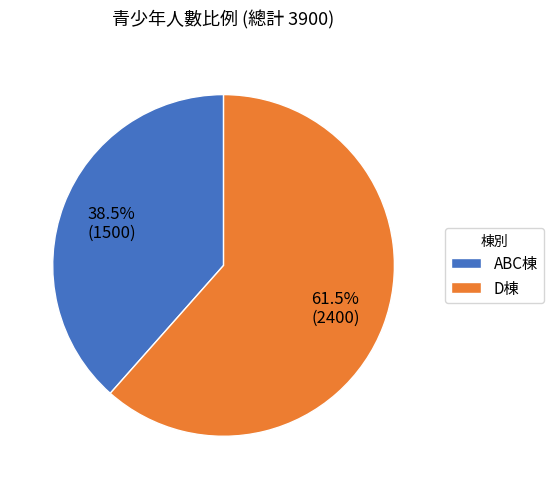

Does D棟 represent more than half of the total?

Yes